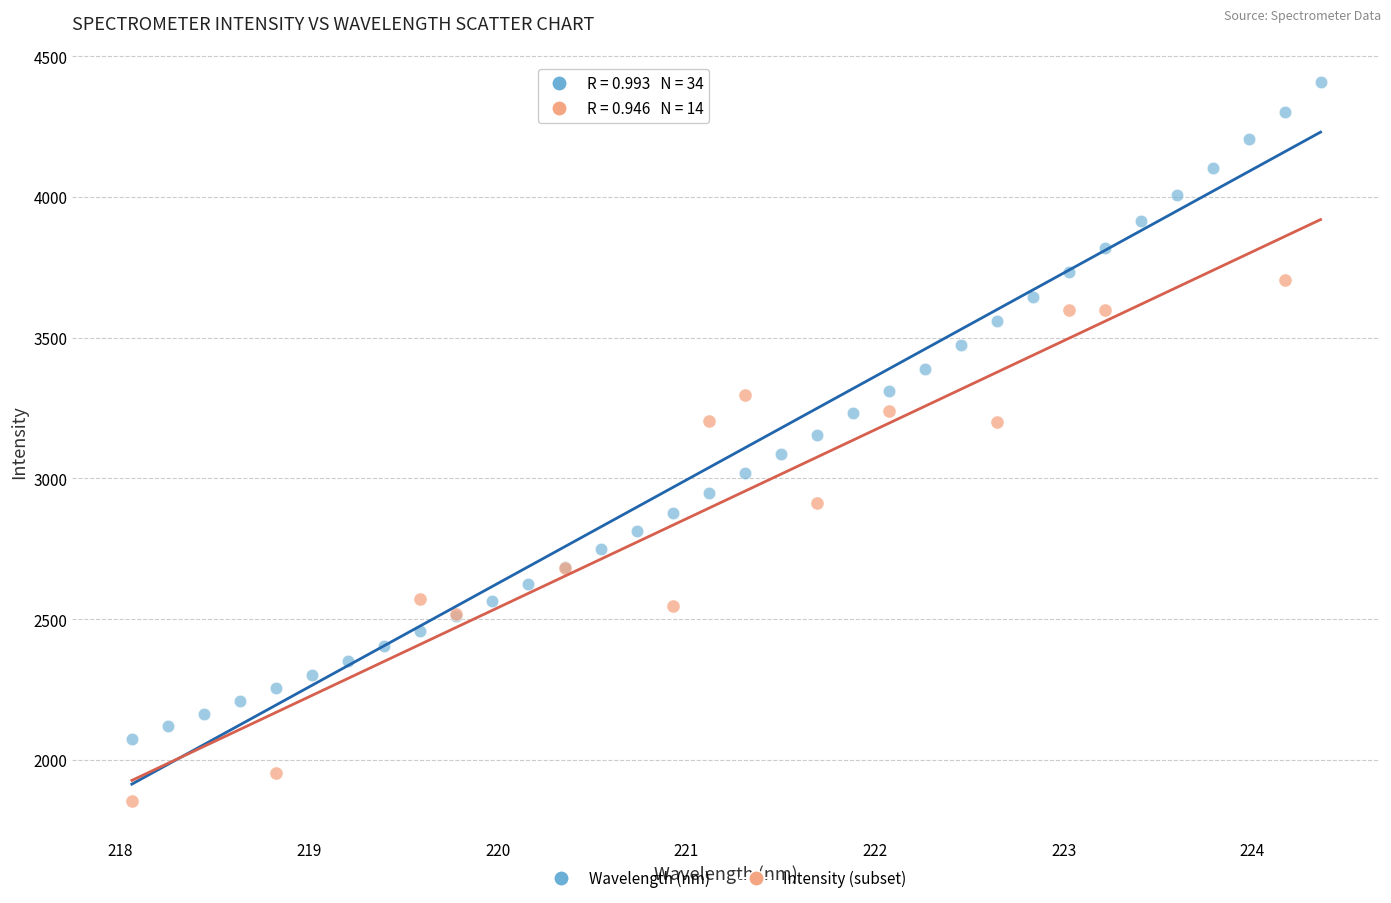

Which series has the largest Y range (max minus min)?

Wavelength (nm)